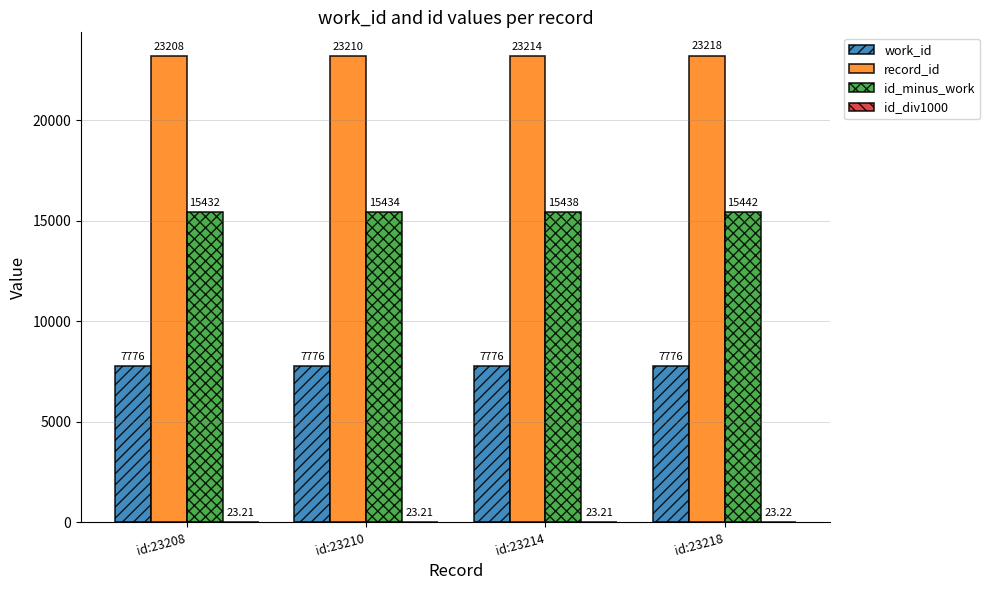

What is the sum of the work_id values at id:23208 and id:23210?

15552.0